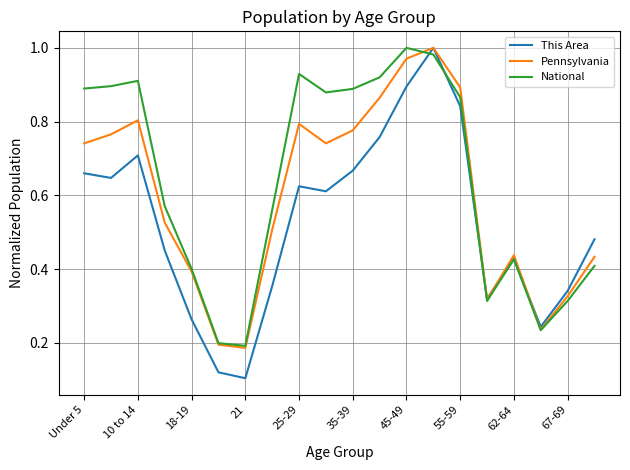

Which series has the largest total across all categories?

National